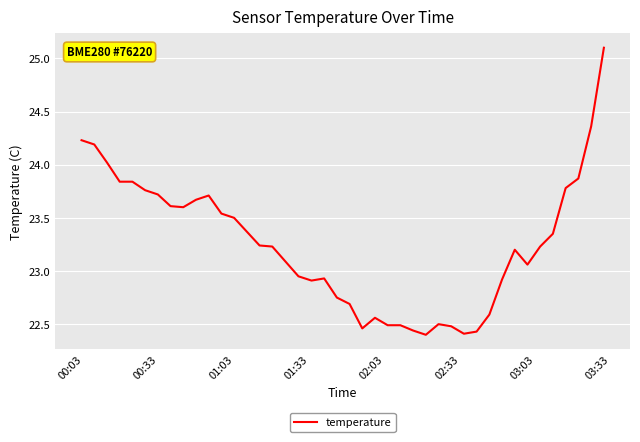

What is the maximum value shown in the chart?

25.1